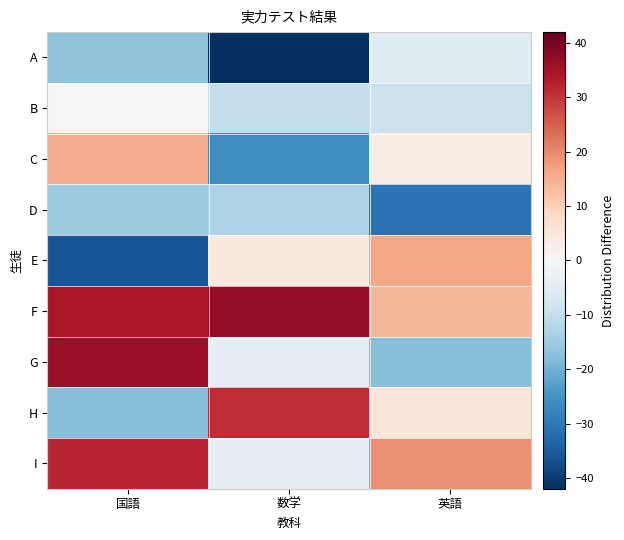

Reading left to right, extract all data points from this chart.

A: 国語=-16.9	数学=-41.9	英語=-4.9
B: 国語=0.1	数学=-9.9	英語=-8.9
C: 国語=15.1	数学=-25.9	英語=3.1
D: 国語=-14.9	数学=-12.9	英語=-30.9
E: 国語=-35.9	数学=4.1	英語=16.1
F: 国語=34.1	数学=37.1	英語=14.1
G: 国語=36.1	数学=-3.9	英語=-17.9
H: 国語=-17.9	数学=31.1	英語=5.1
I: 国語=32.1	数学=-3.9	英語=19.1